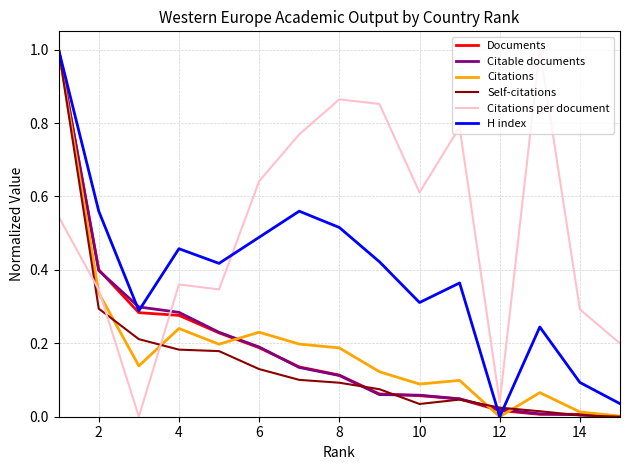

What is the highest value of the Documents series?

1.0